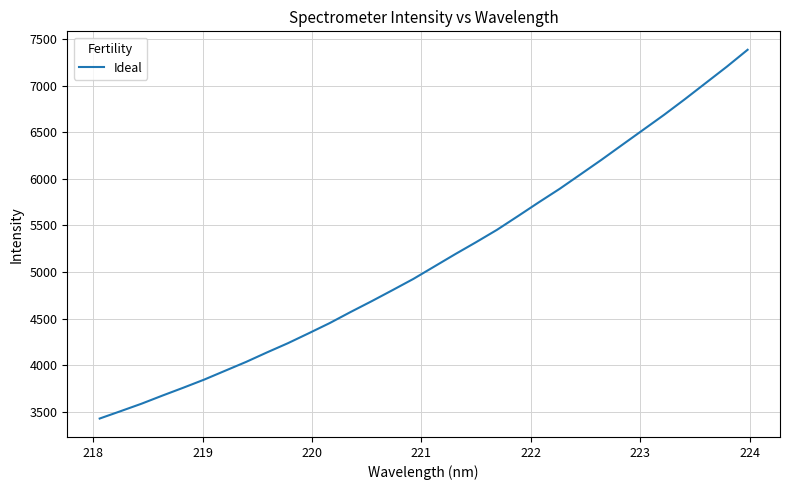

What is the maximum value shown in the chart?

7385.3